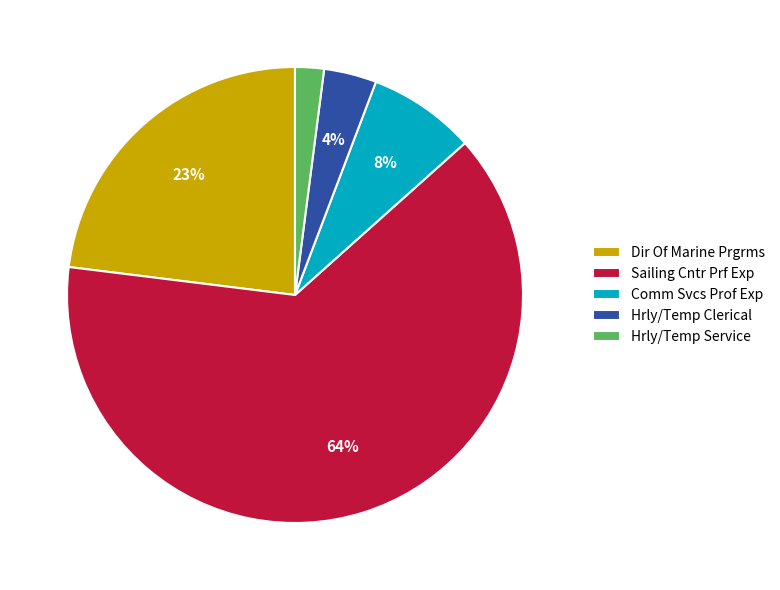

Rank the categories by value from highest to lowest.

Sailing Cntr Prf Exp, Dir Of Marine Prgrms, Comm Svcs Prof Exp, Hrly/Temp Clerical, Hrly/Temp Service